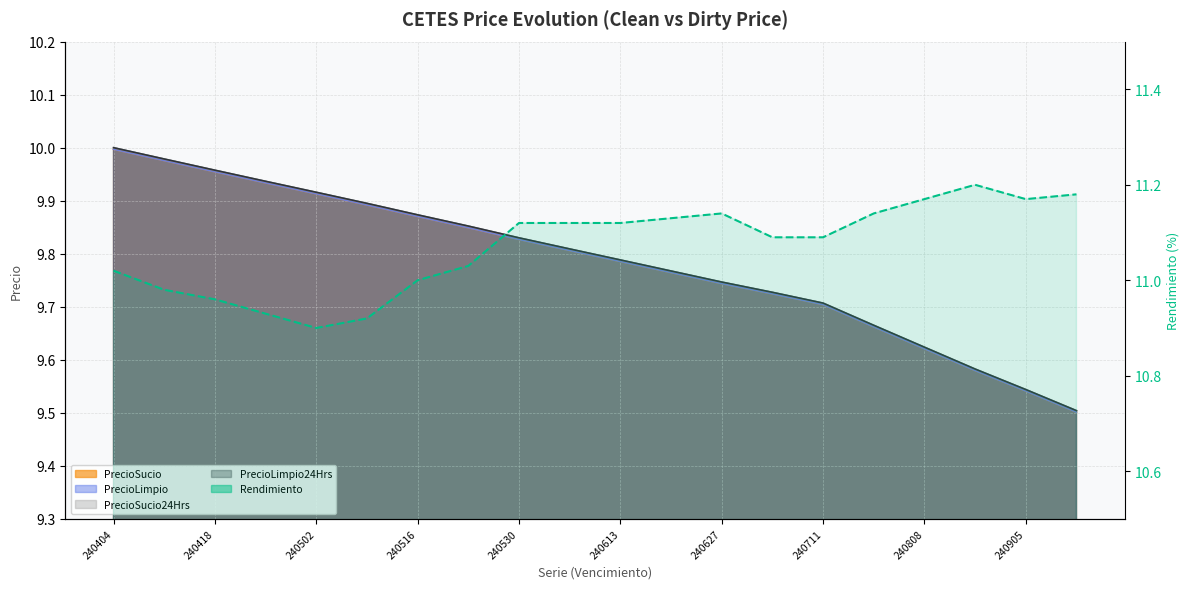

True or false: the data shows 7.4 at 17.

False